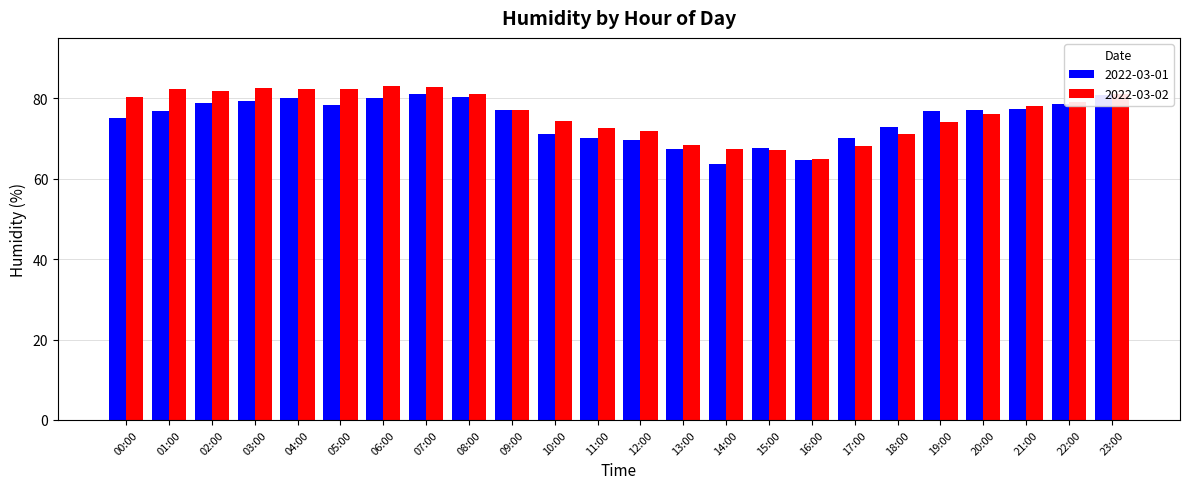

What is the maximum value shown in the chart?

83.0